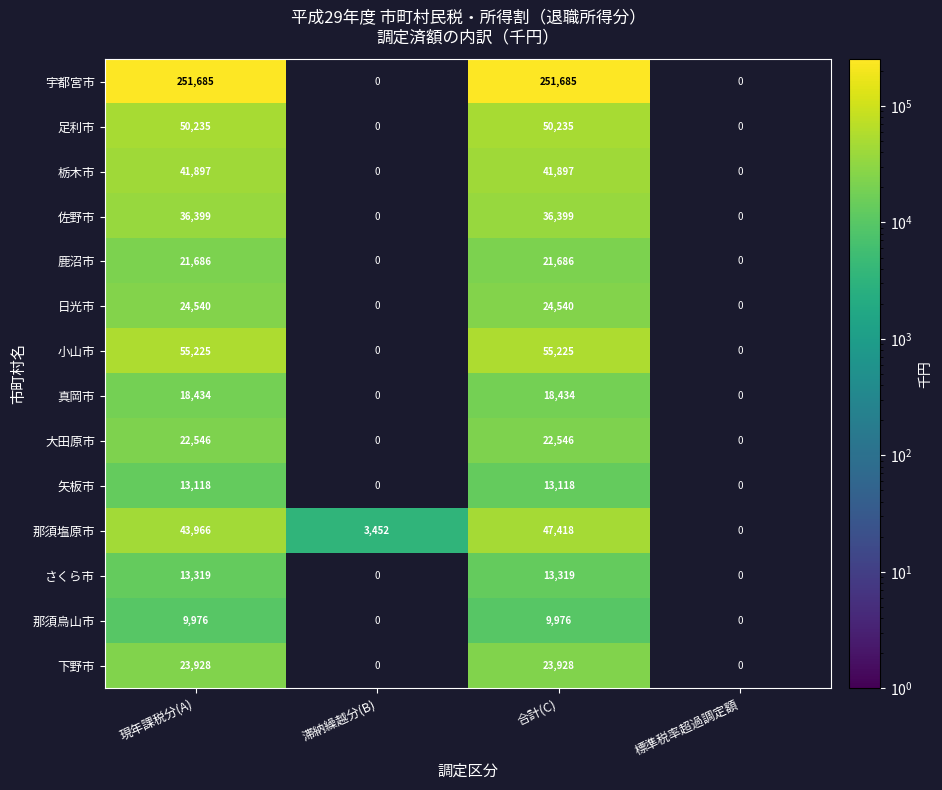

Is it true that 那須塩原市 equals 43966 at 現年課税分(A)?

True